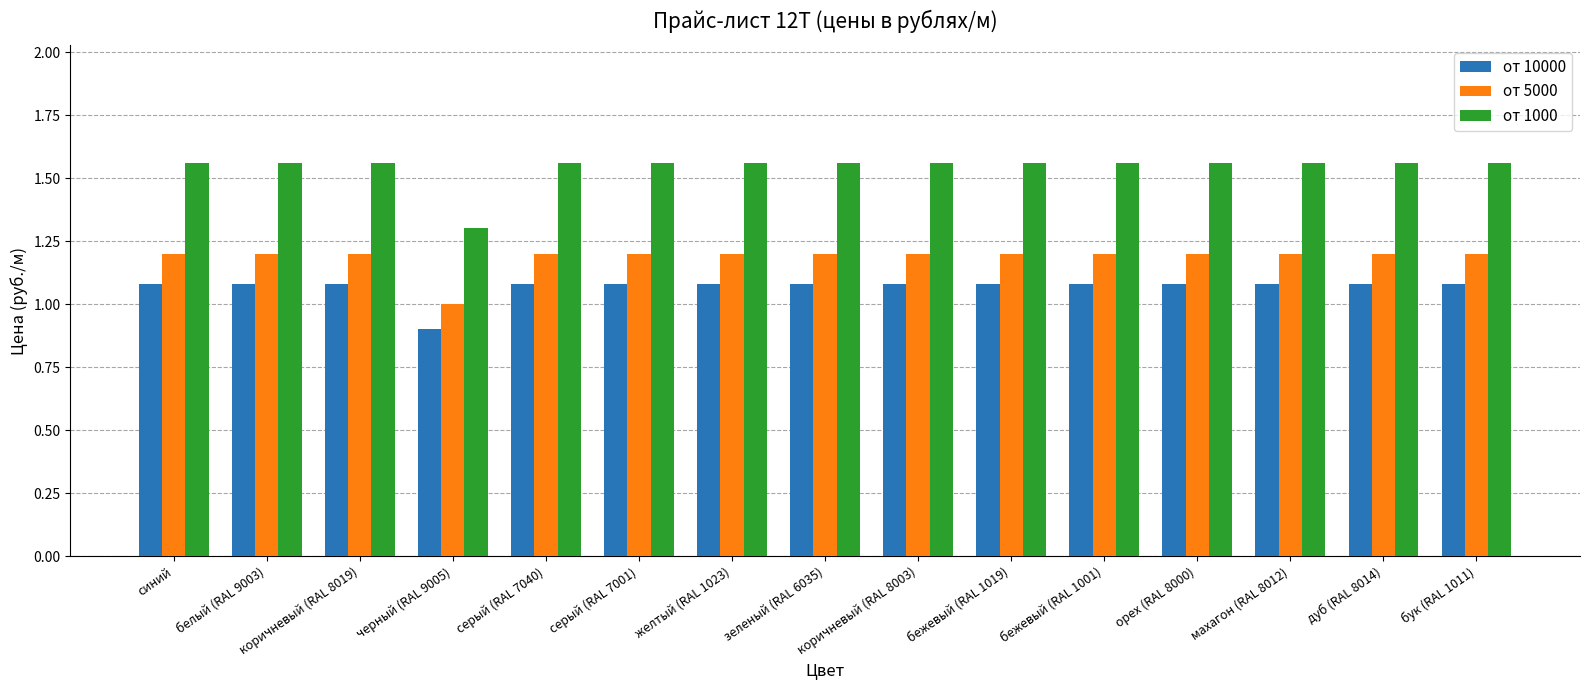

How many от 10000 values are between 1 and 2?

14